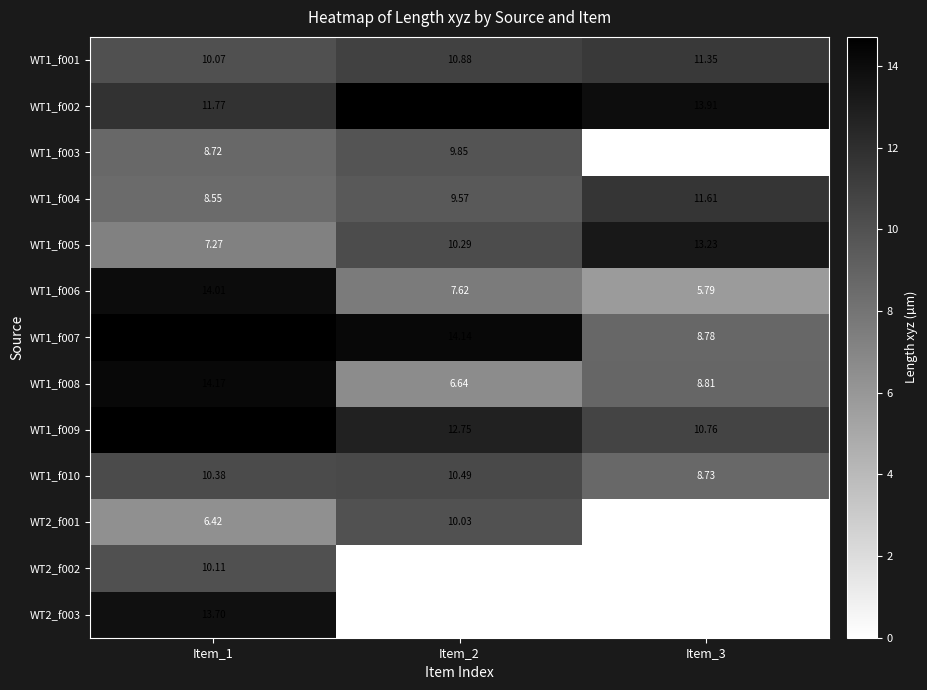

At Item_1, list the series in order from largest to smallest.

WT1_f009, WT1_f007, WT1_f008, WT1_f006, WT2_f003, WT1_f002, WT1_f010, WT2_f002, WT1_f001, WT1_f003, WT1_f004, WT1_f005, WT2_f001